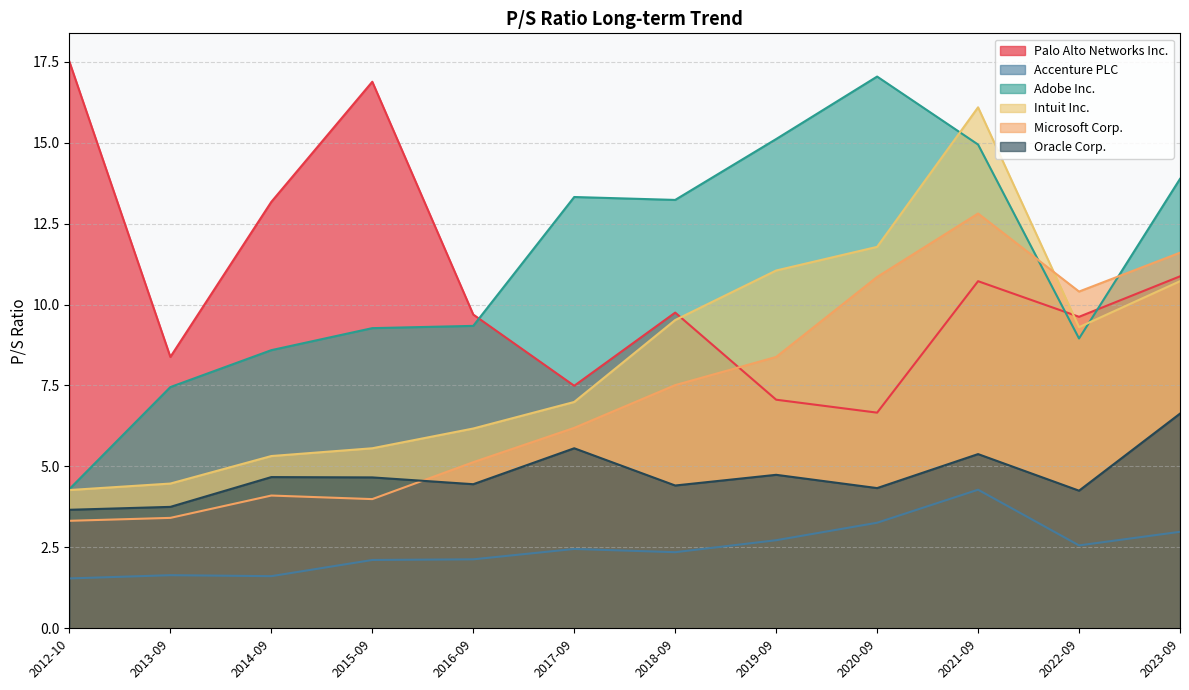

Which has a higher value, 2016-09 or 2013-09?

2016-09